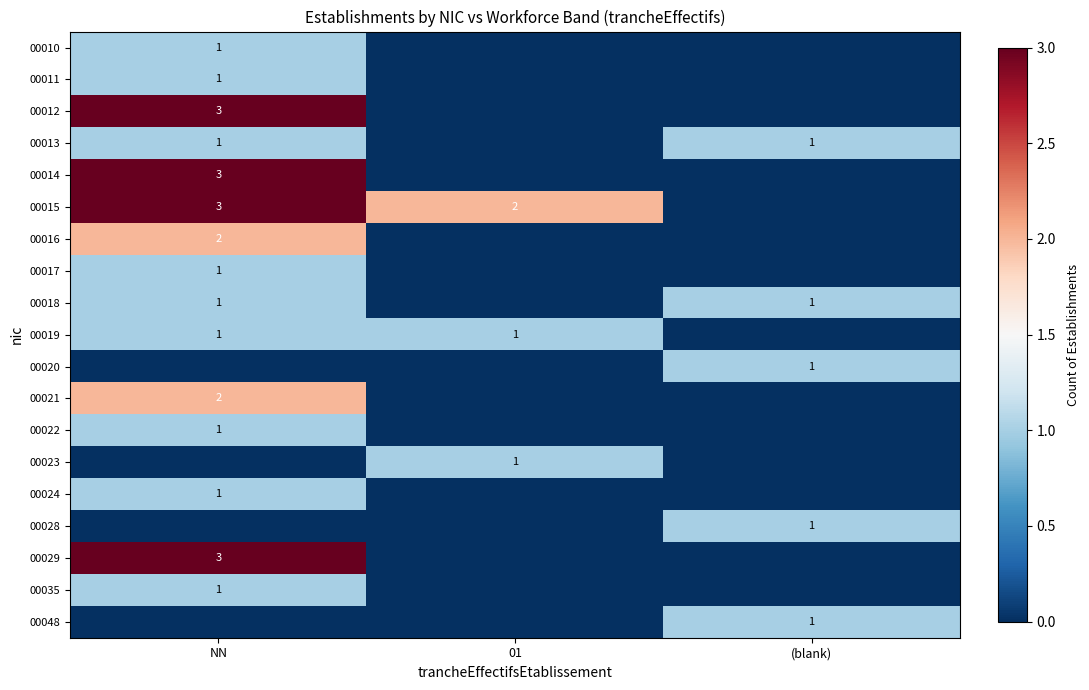

True or false: 00018 has a value of 1 at NN.

True